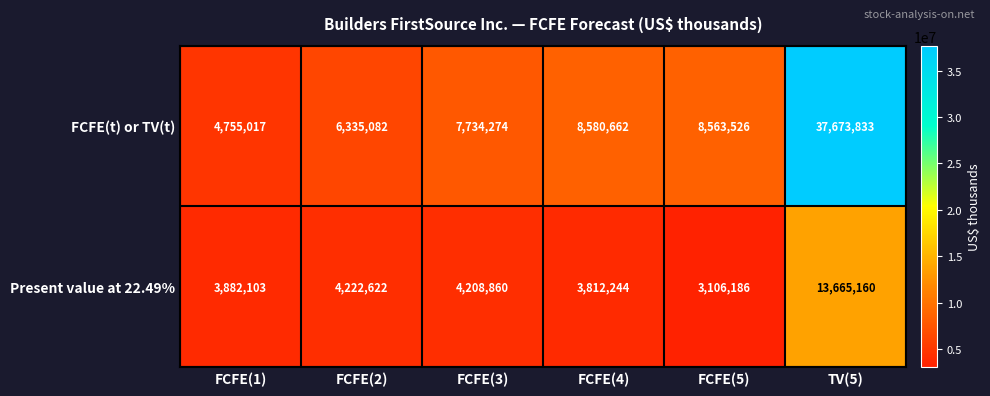

Which series changed the most between FCFE(1) and FCFE(2)?

FCFE(t) or TV(t)